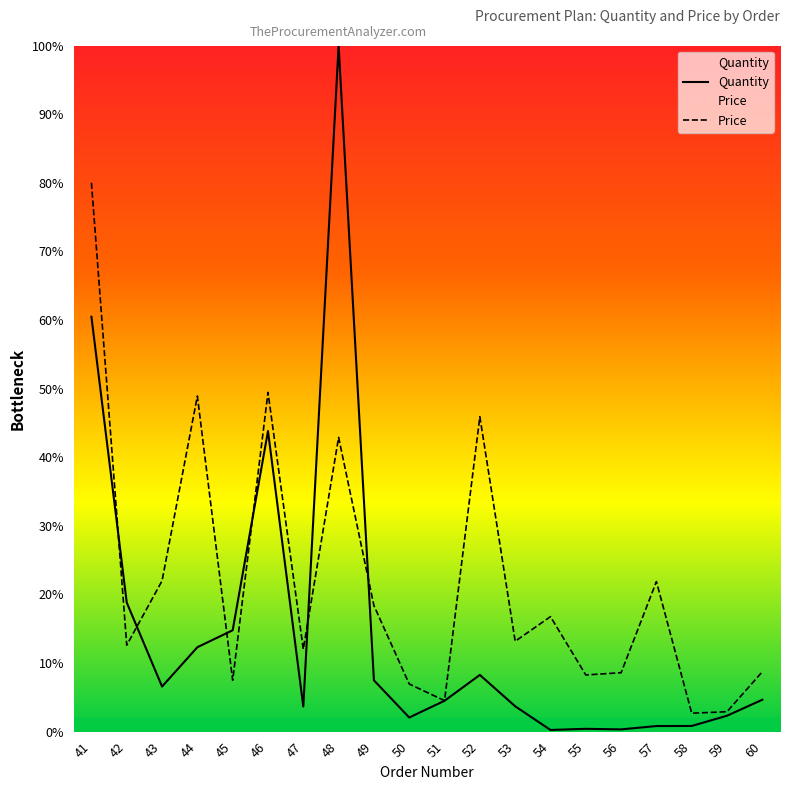

Where is the first local minimum for Price?

42